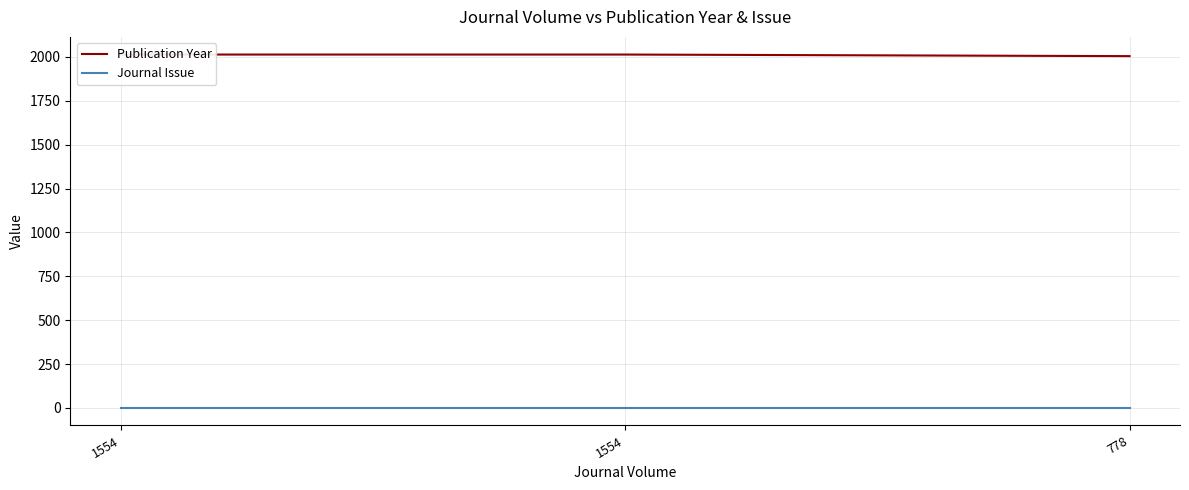

What is the value of the Journal Issue point at the 2nd from the left?

1